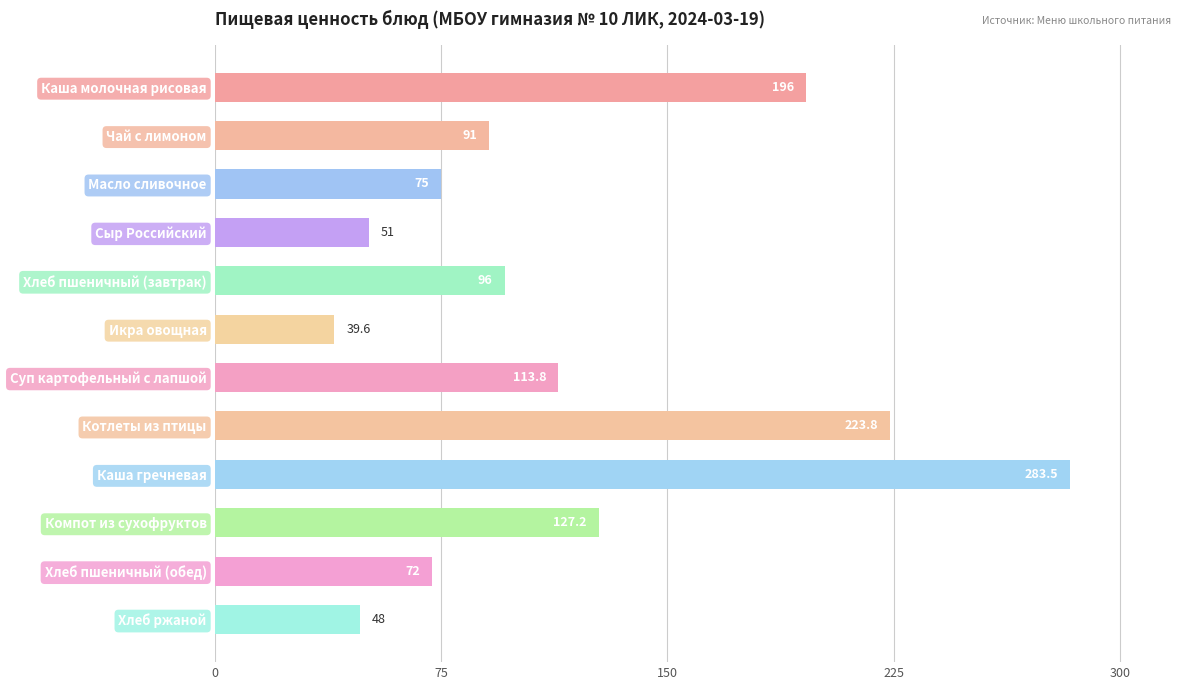

What is the change in value from Чай с лимоном to Сыр Российский?

-40.0